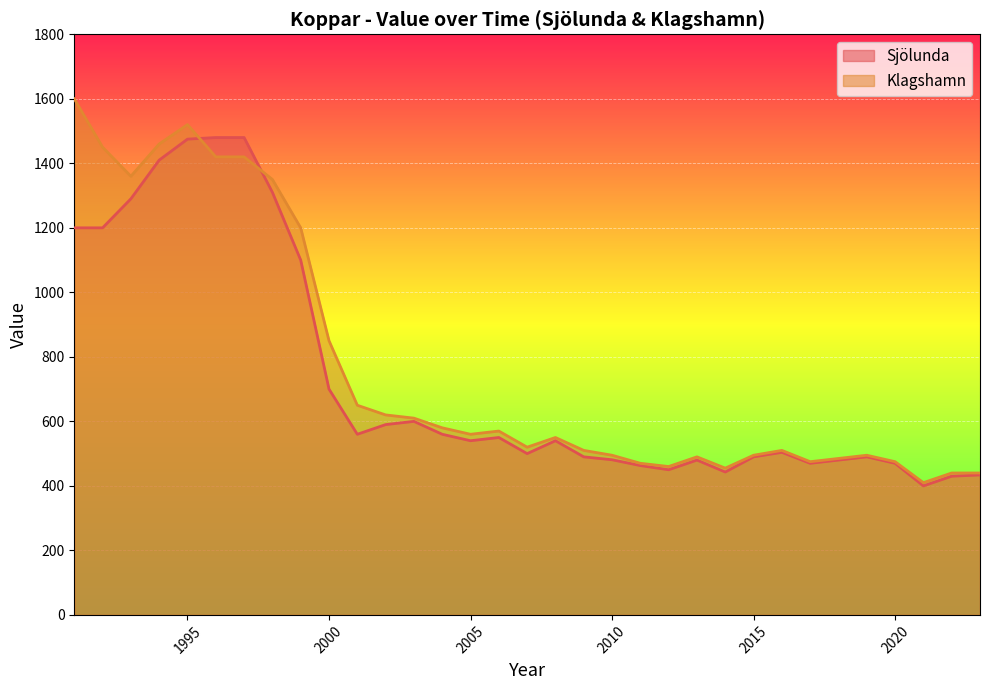

What is the maximum value shown in the chart?

1600